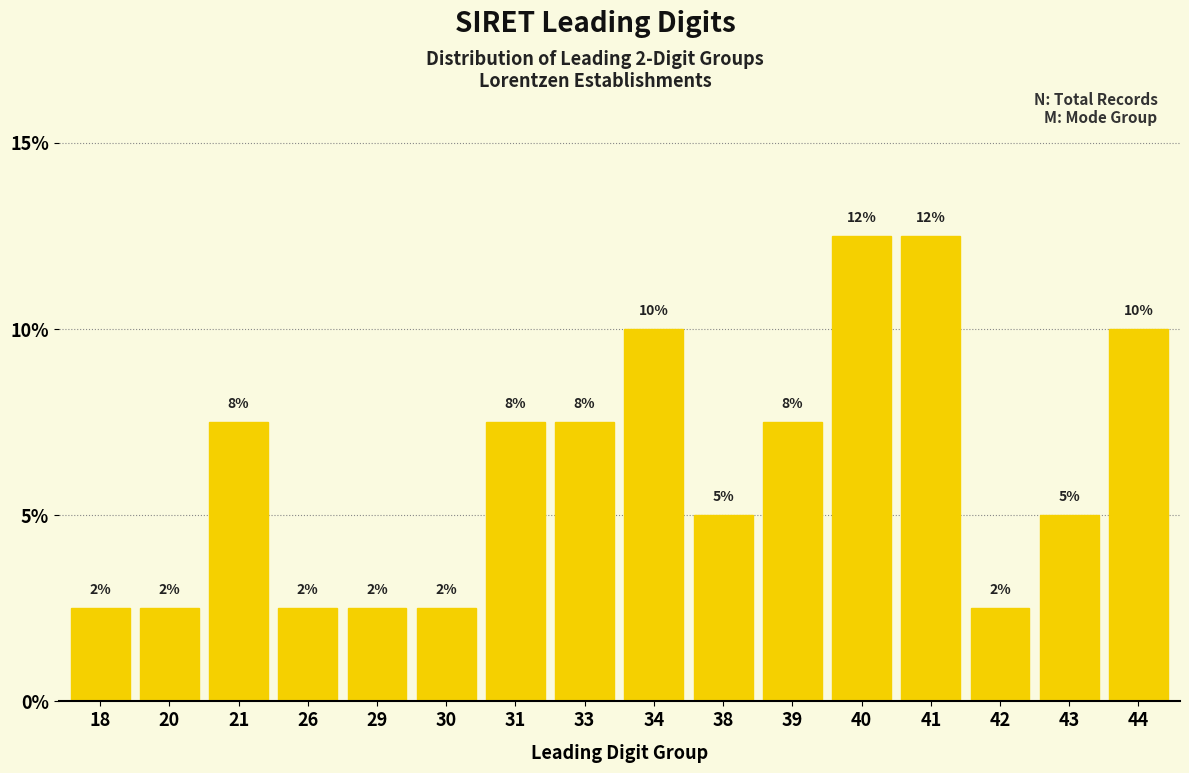

How many bars are there in total?

16